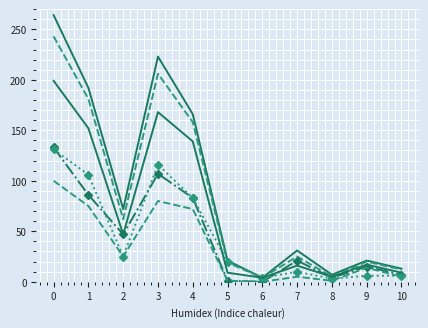

The Total entrées series shows 4 at 6. True or false?

True